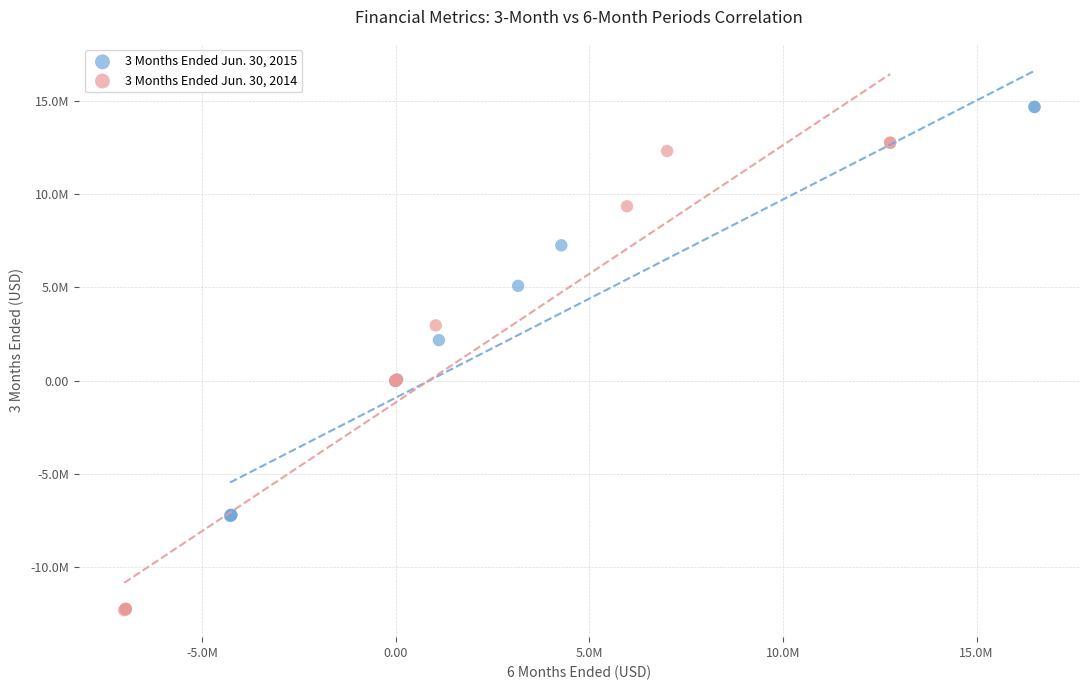

What are all the series names shown in the legend?

3 Months Ended Jun. 30, 2015, 3 Months Ended Jun. 30, 2014